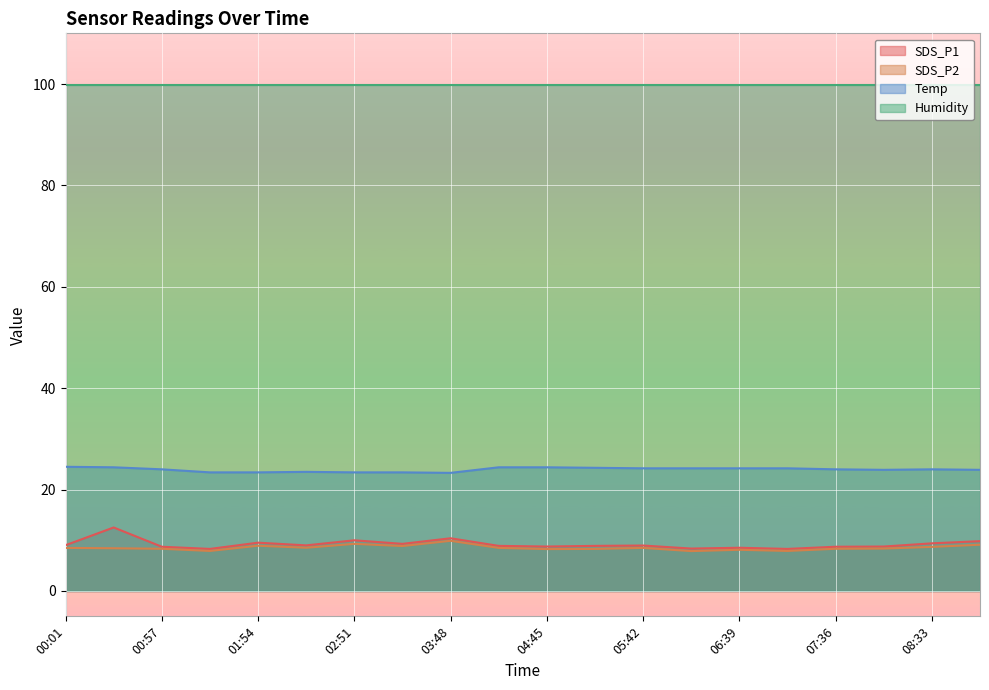

In Temp, how many points are lower than both neighbors (excluding endpoints)?

2